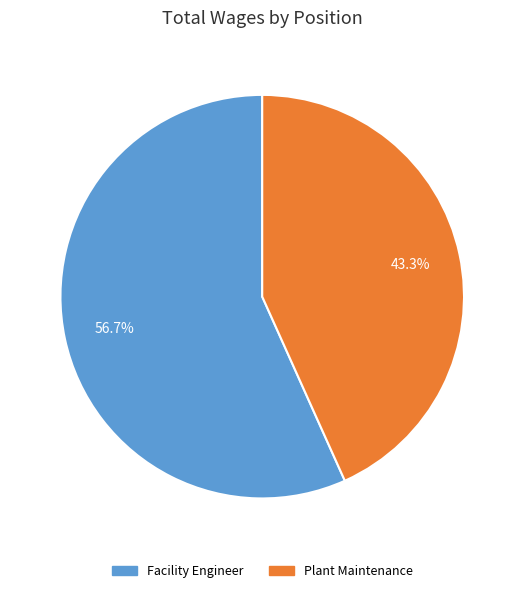

Combined, do Plant Maintenance and Facility Engineer account for over 50%?

Yes